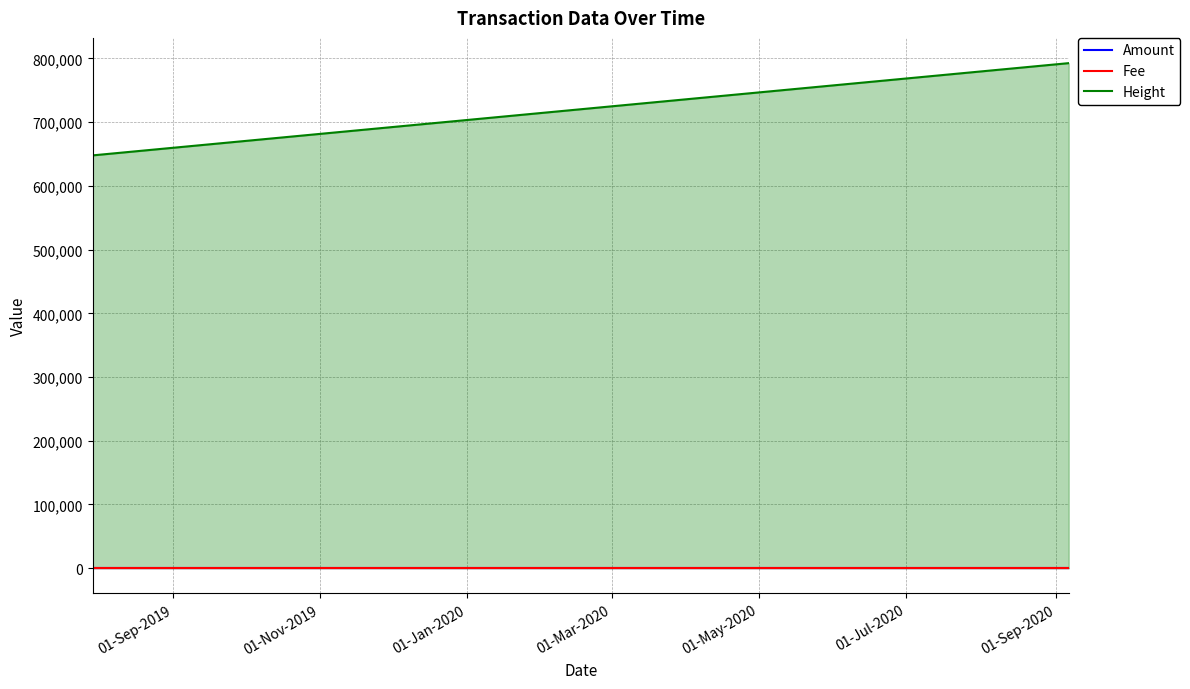

Count the Amount values in the range 0 to 1.

3